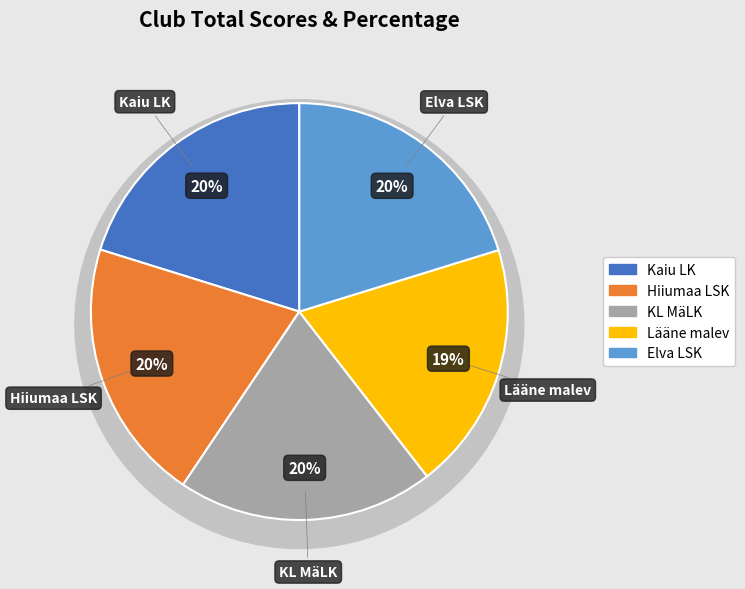

Is there a majority slice in this chart?

No